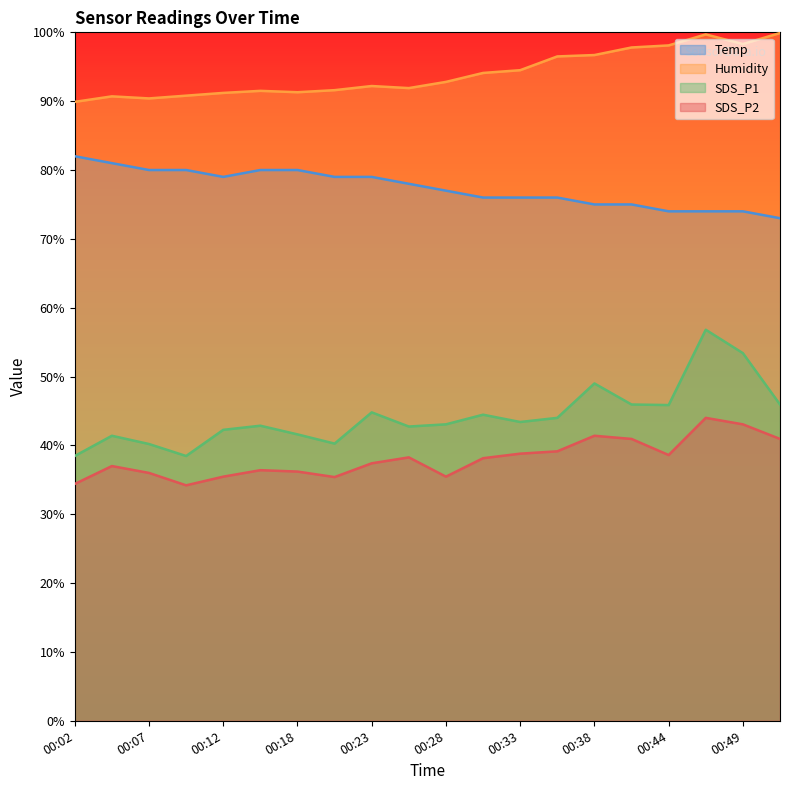

Reading left to right, list all the values displayed in this chart.

Temp: 82.0	81.0	80.0	80.0	79.0	80.0	80.0	79.0	79.0	78.0	77.0	76.0	76.0	76.0	75.0	75.0	74.0	74.0	74.0	73.0
Humidity: 89.9	90.7	90.4	90.8	91.2	91.5	91.3	91.6	92.2	91.9	92.8	94.1	94.5	96.5	96.7	97.8	98.1	99.7	98.3	99.9
SDS_P1: 38.5	41.4	40.2	38.5	42.3	42.9	41.6	40.3	44.8	42.7	43.1	44.5	43.4	44.0	49.0	45.9	45.9	56.8	53.4	45.9
SDS_P2: 34.4	37.0	36.0	34.2	35.5	36.4	36.2	35.4	37.4	38.3	35.5	38.1	38.8	39.1	41.4	40.9	38.6	44.0	43.1	40.9